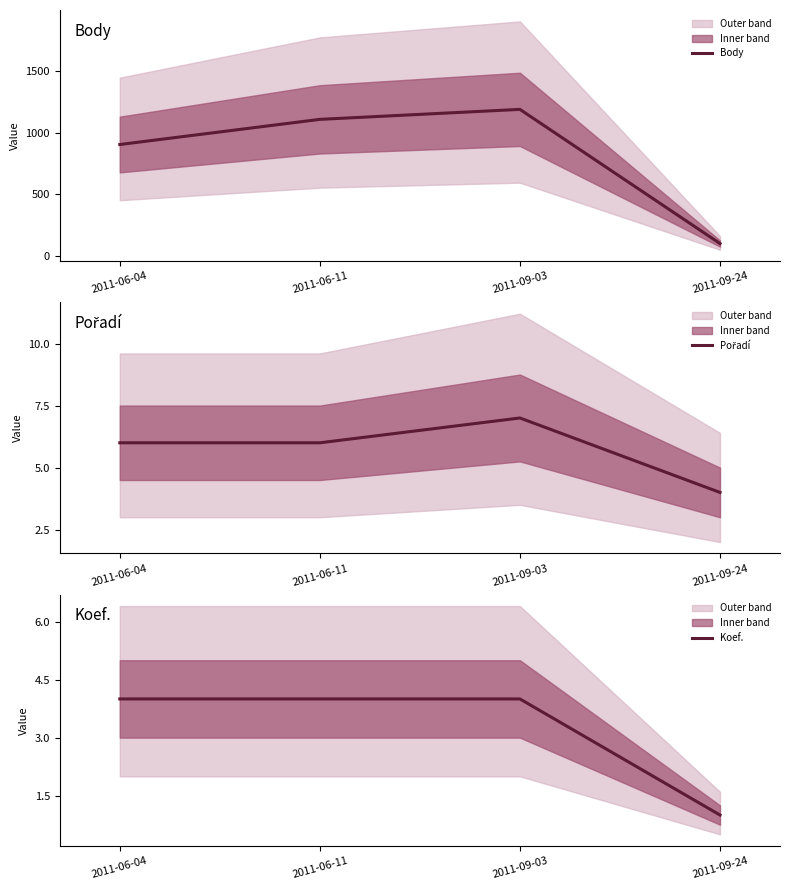

How many lines are shown in the chart?

3